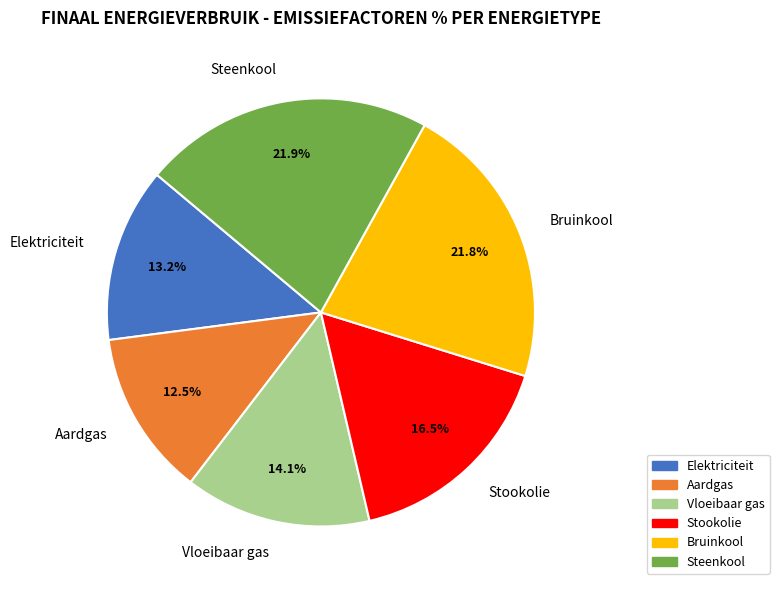

The Steenkool slice represents 22% of the pie. True or false?

True